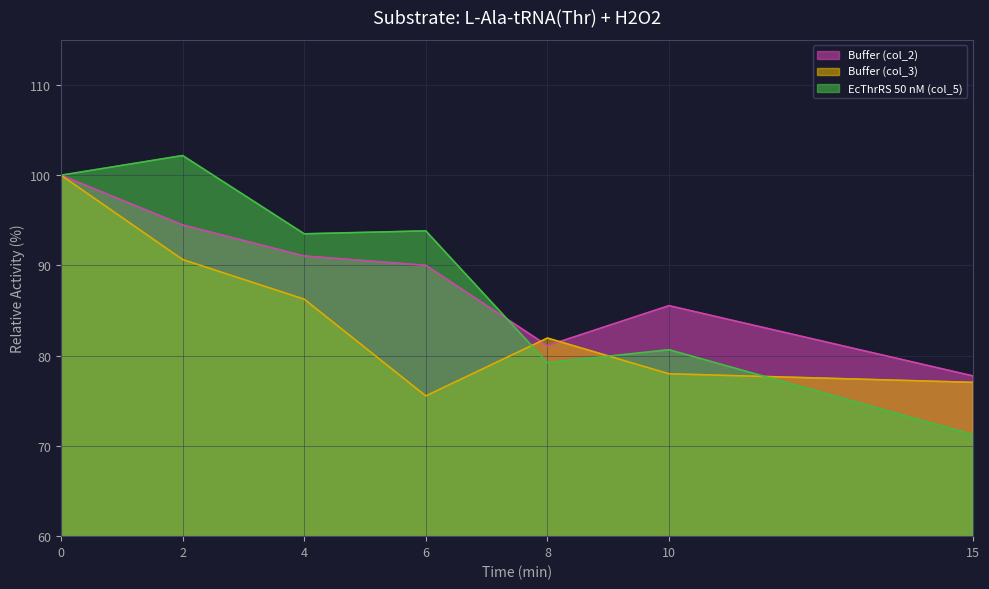

How many data points in Buffer (col_3) are less than 81?

3